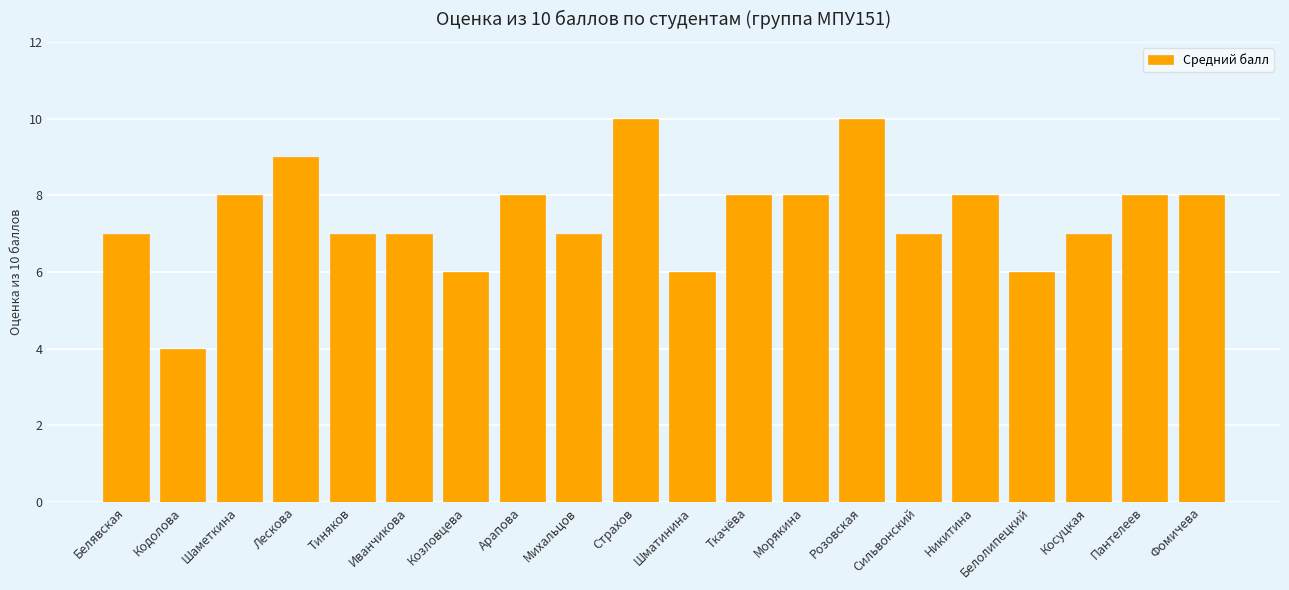

Reading left to right, transcribe all the data shown in this chart.

Белявская=7	Кодолова=4	Шаметкина=8	Лескова=9	Тиняков=7	Иванчикова=7	Козловцева=6	Арапова=8	Михальцов=7	Страхов=10	Шматинина=6	Ткачёва=8	Морякина=8	Розовская=10	Сильвонский=7	Никитина=8	Белолипецкий=6	Косуцкая=7	Пантелеев=8	Фомичева=8